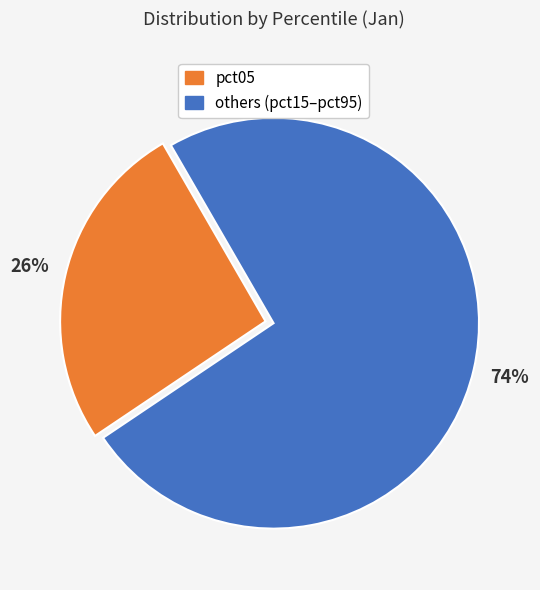

To the nearest percent, what is the average slice percentage?

50%